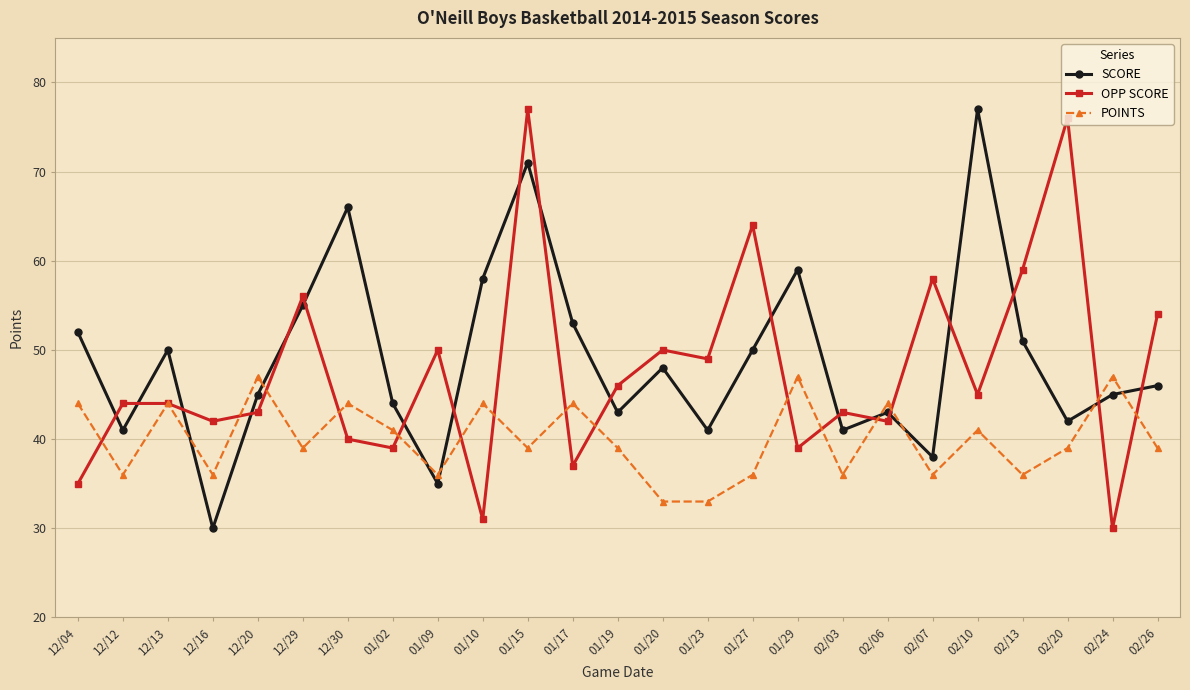

How many intersections are there between SCORE and OPP SCORE?

19